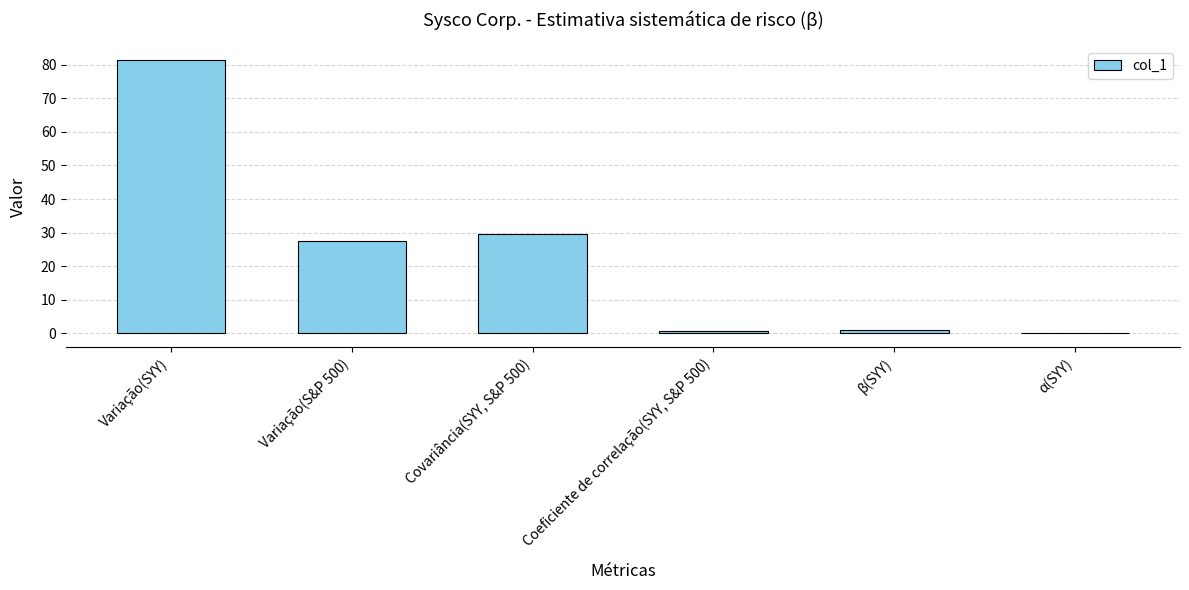

What is the change in value from Variação(SYY) to Covariância(SYY, S&P 500)?

-51.7